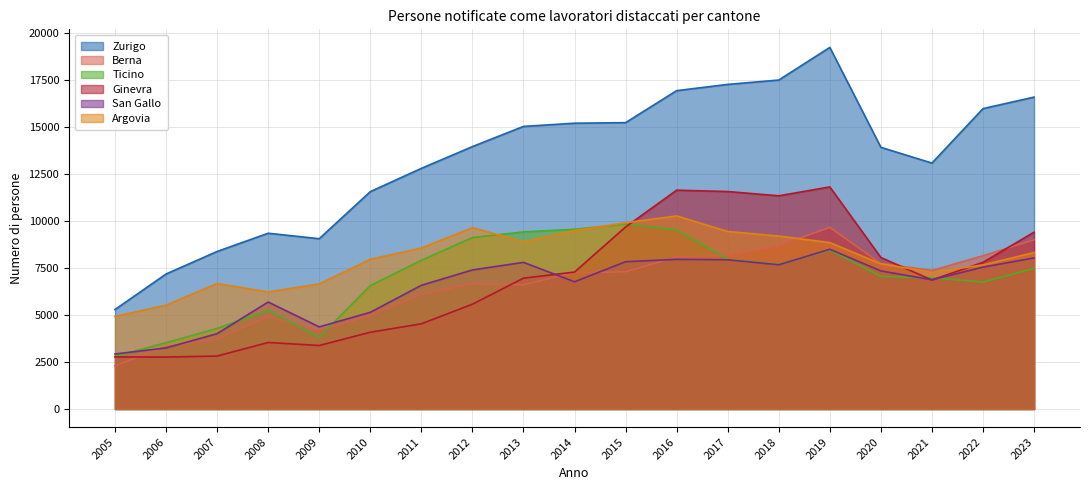

What is the sum of all San Gallo values?

123573